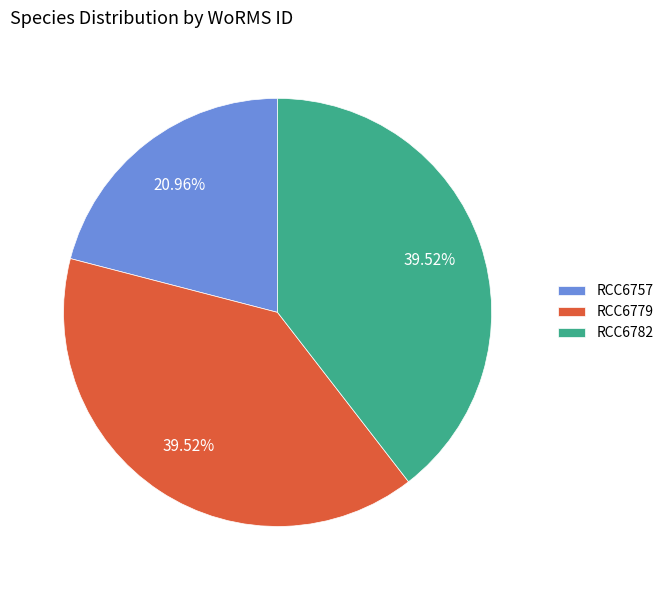

Is there a majority slice in this chart?

No